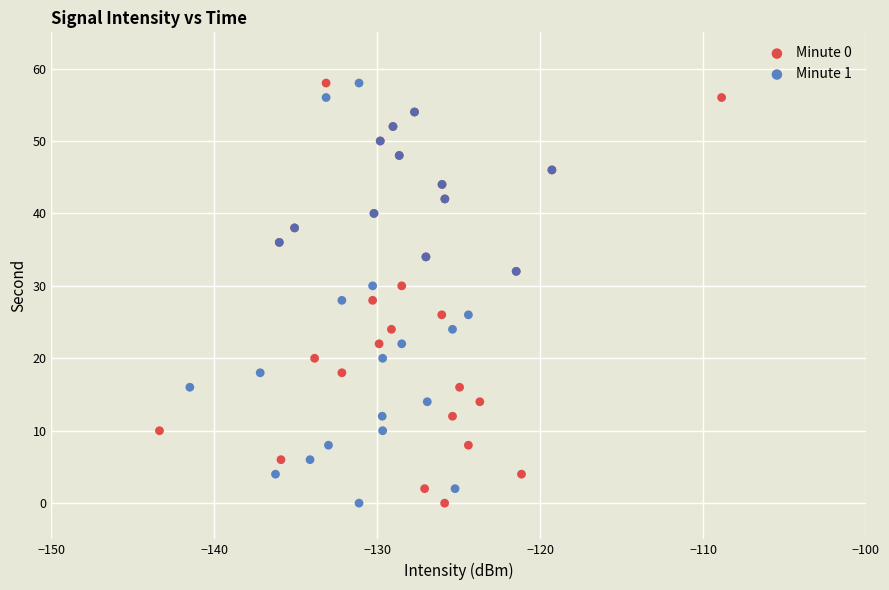

What are all the series names shown in the legend?

Minute 0, Minute 1